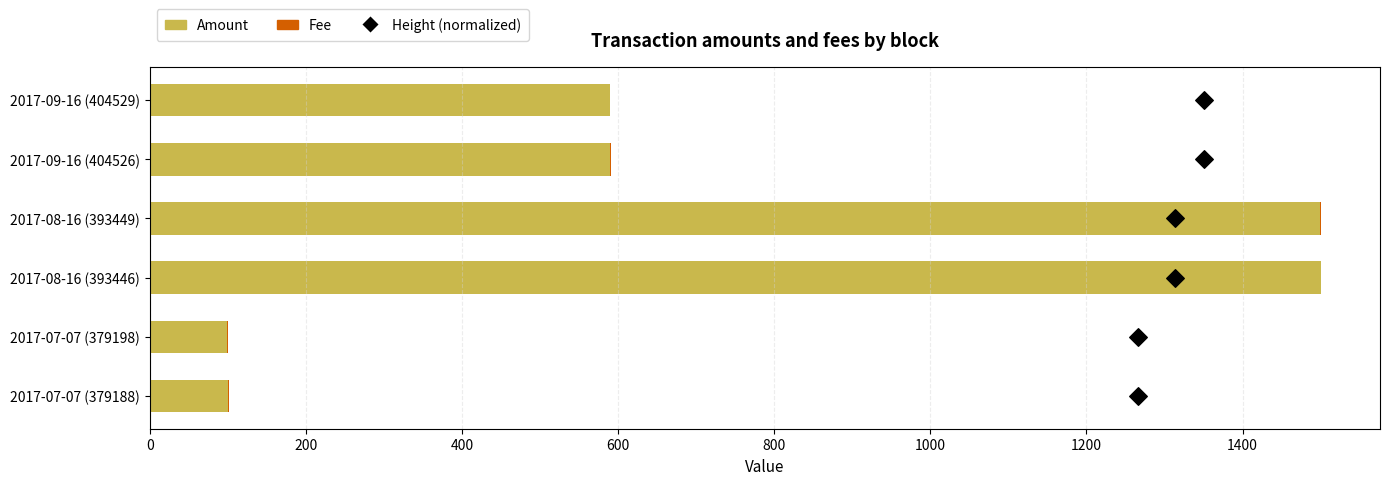

Which series reaches the maximum Y coordinate?

Amount